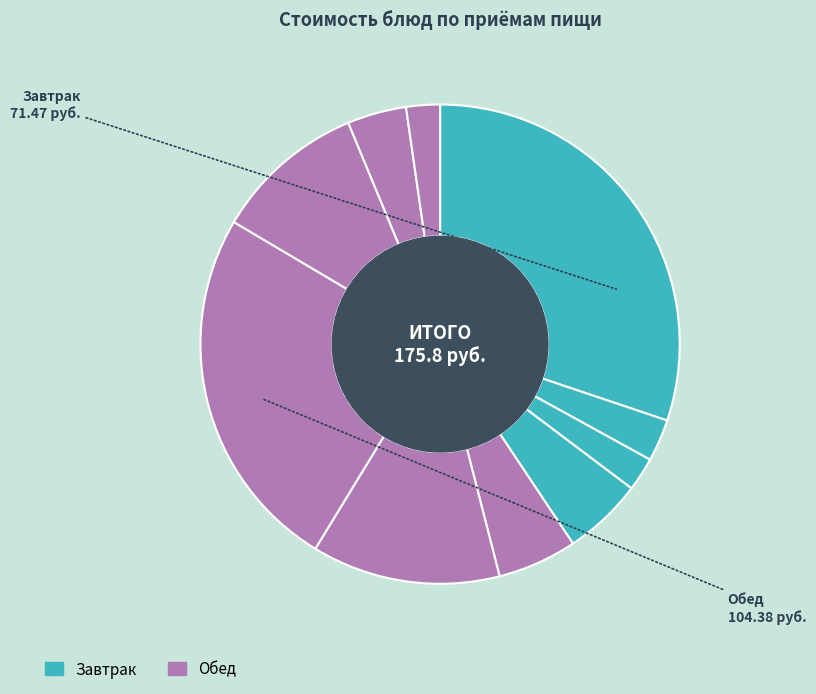

Rank the categories by value from lowest to highest.

хлеб (Завтрак), хлеб бел. (Обед), гор.напиток (Завтрак), сладкое (Обед), Салат (Завтрак), закуска (Обед), гарнир (Обед), 1 блюдо (Обед), 2 блюдо (Обед), гор.блюдо (Завтрак)